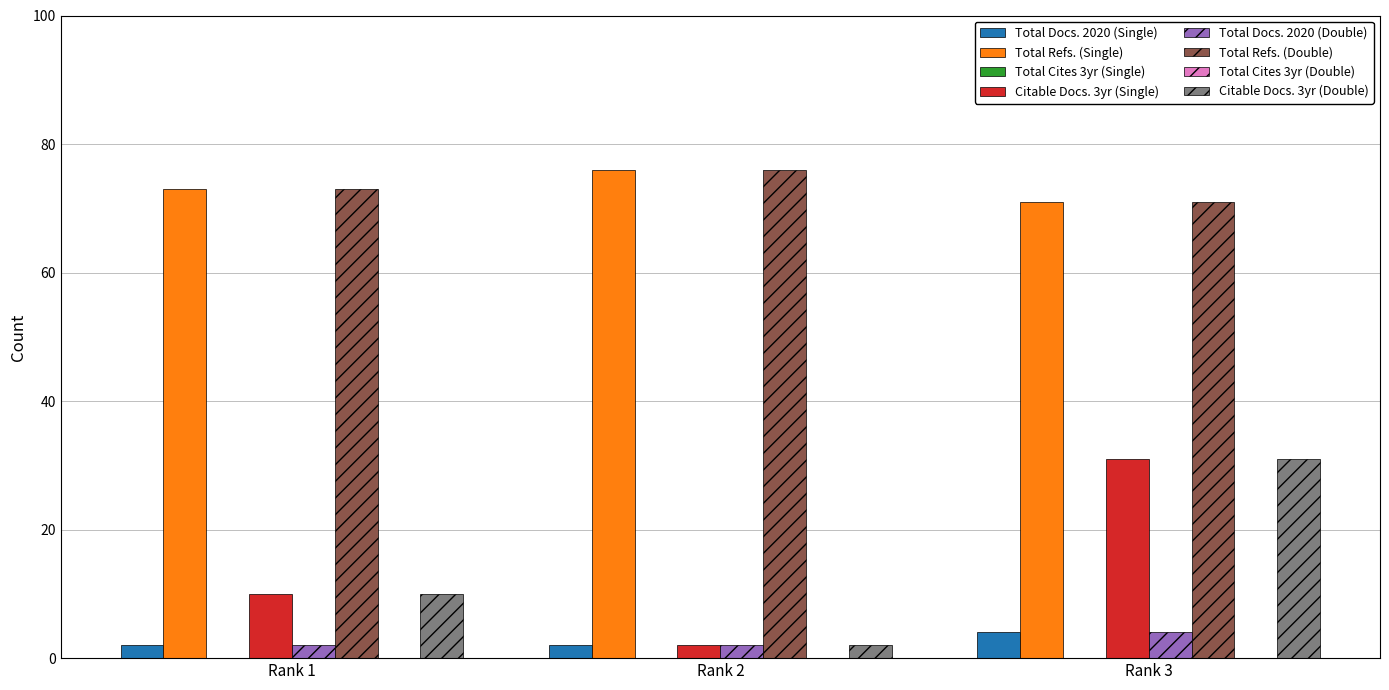

What is the spread (max minus min) of values at Rank 3?

67